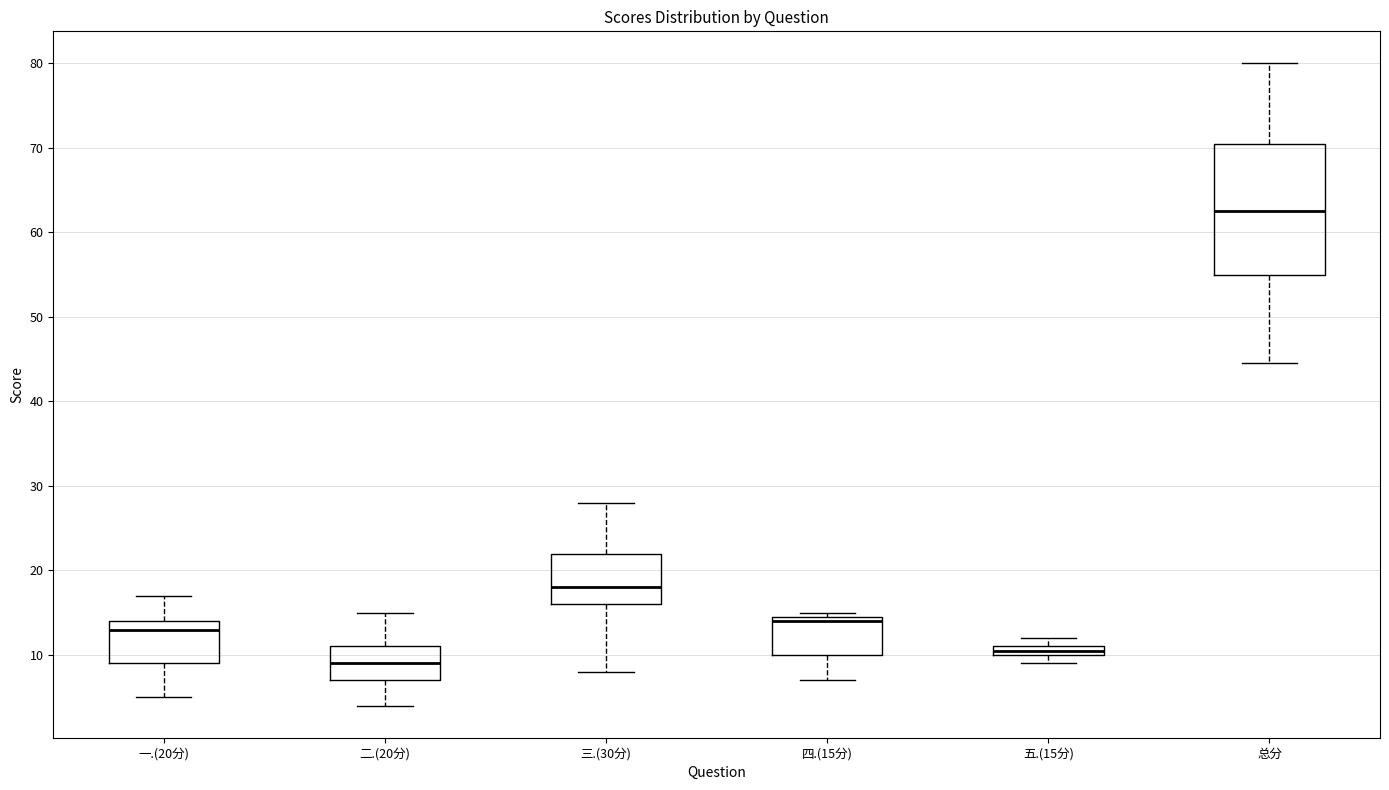

Which box is the tallest, from its lower edge to its upper edge?

总分